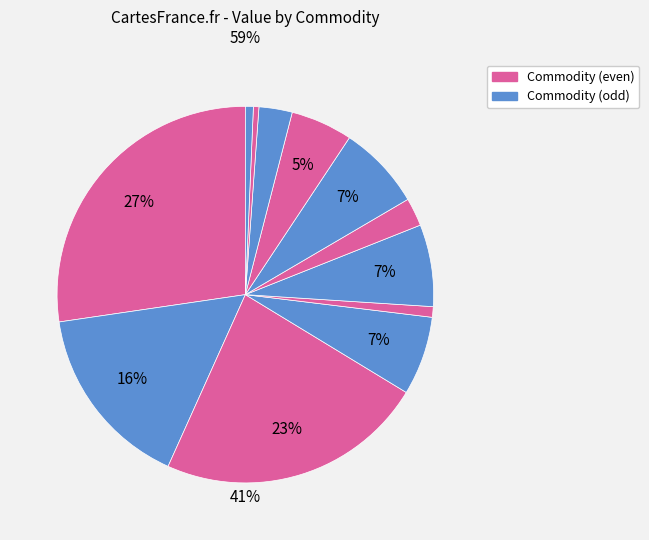

How many segments does this pie chart have?

12